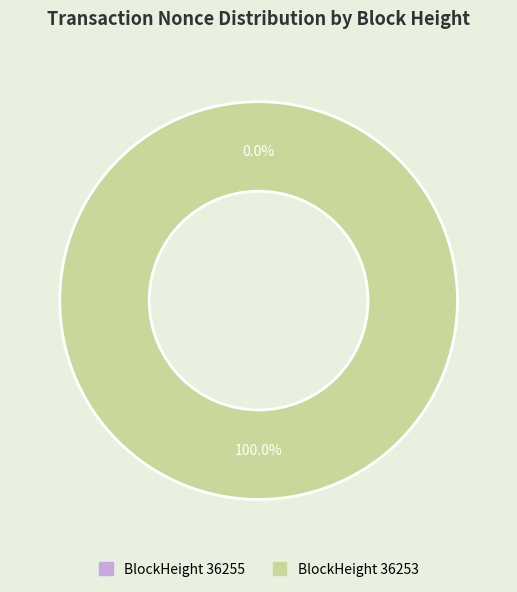

Do 36255 and 36253 together represent more than half of the pie?

Yes